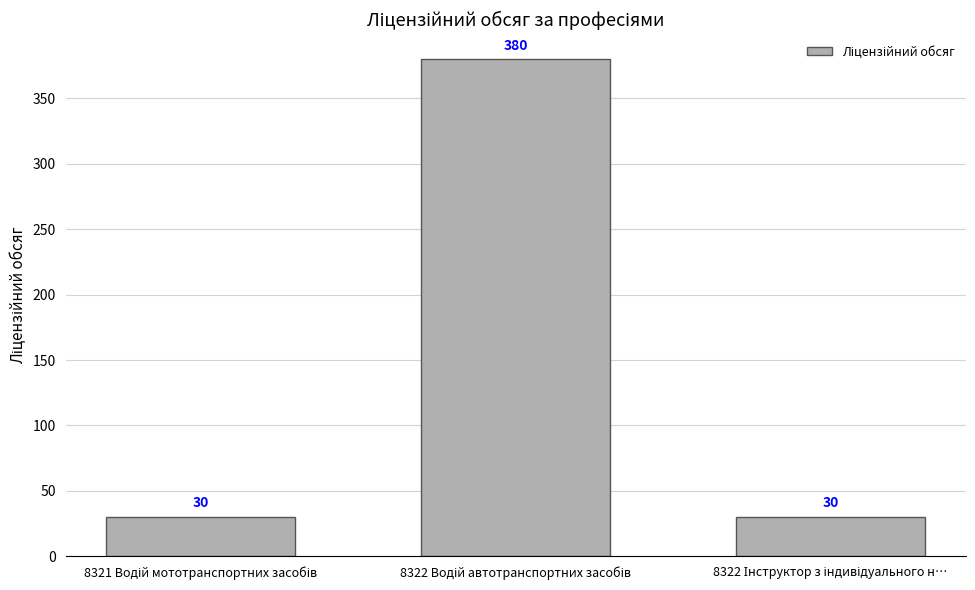

What is the sum of all values?

440